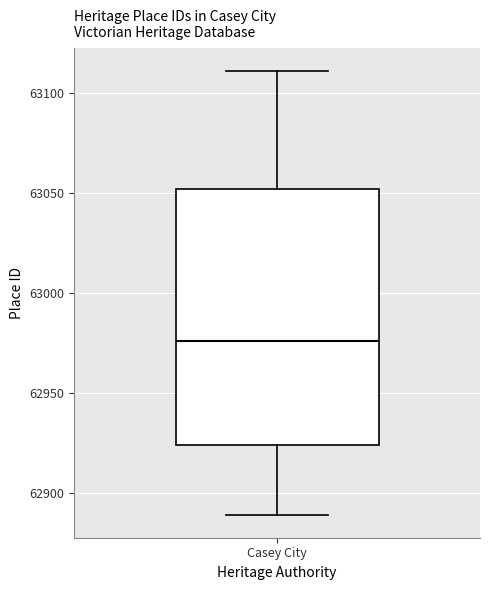

Where is the upper edge of the box for Casey City on the y-axis? The values are not printed on the chart, so give them approximately, as read against the axis.

63050